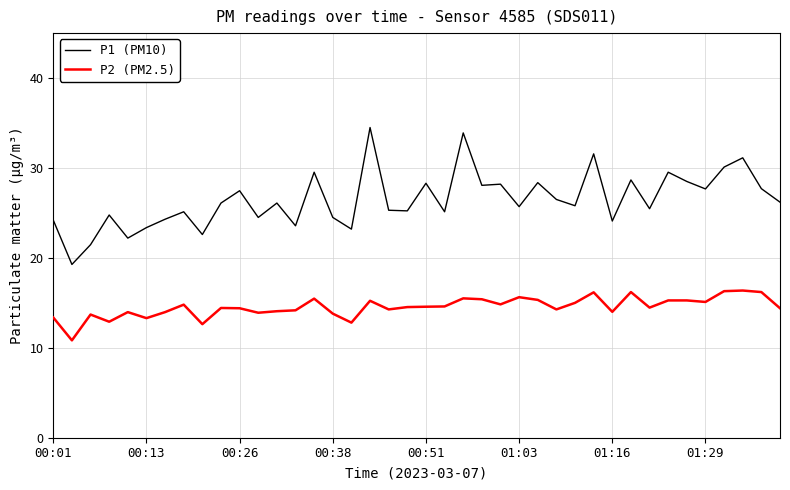

What is the sum of all P1 (PM10) values?

1057.9